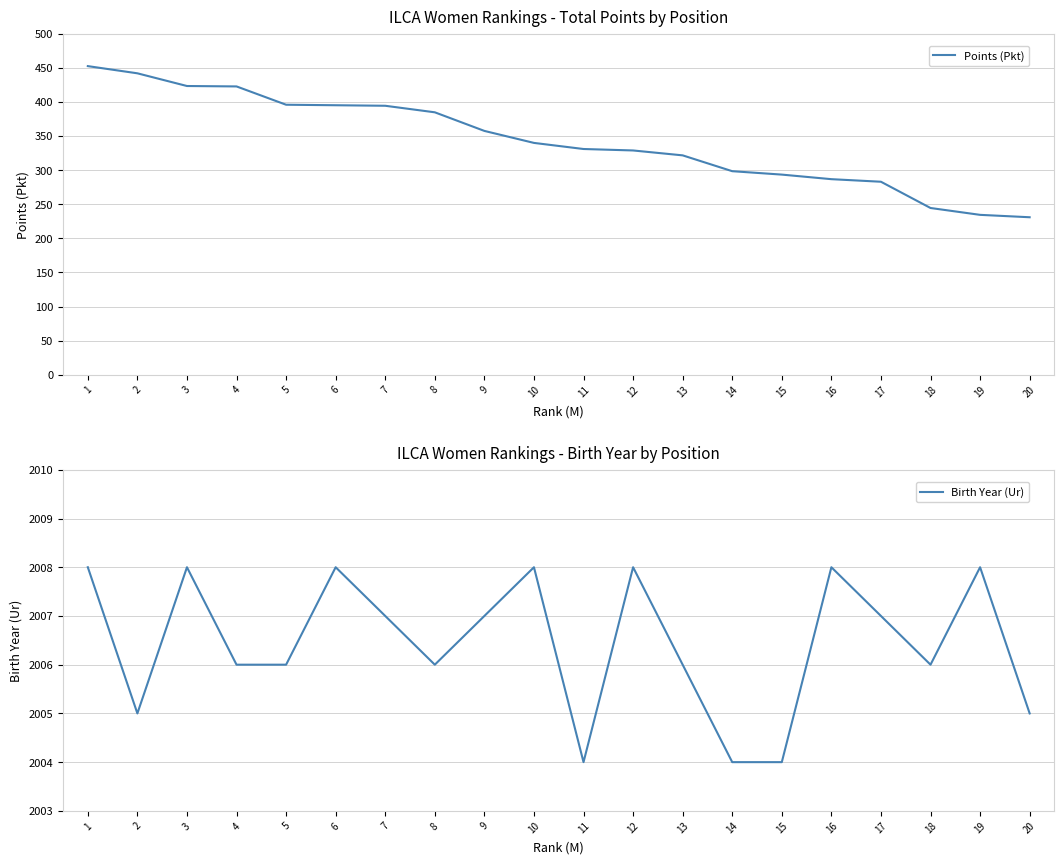

What is the greatest value displayed?

2008.0